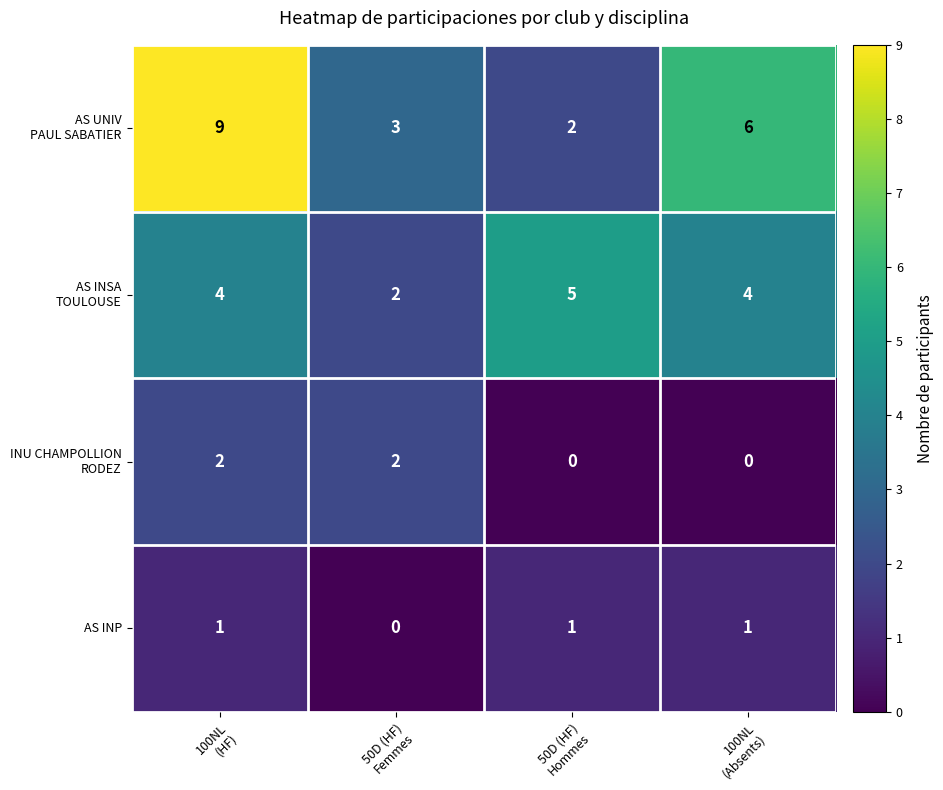

What is the sum of all AS INP values?

3